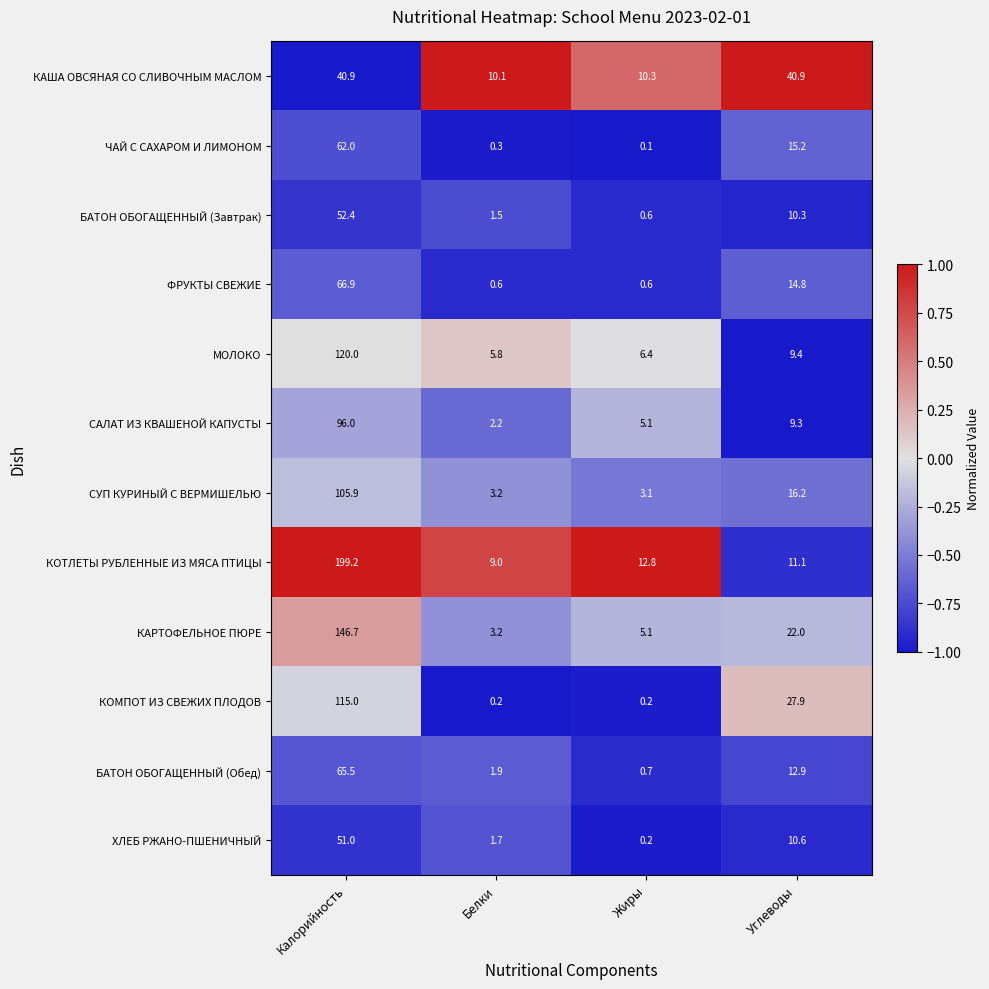

Which series has the widest spread of values?

КОТЛЕТЫ РУБЛЕННЫЕ ИЗ МЯСА ПТИЦЫ